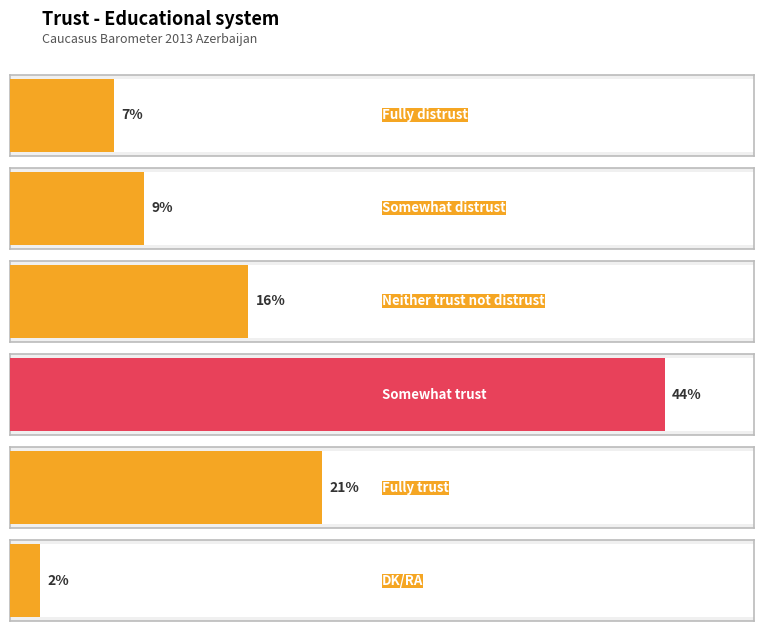

List the labels in order of value, smallest first.

DK/RA, Fully distrust, Somewhat distrust, Neither trust not distrust, Fully trust, Somewhat trust